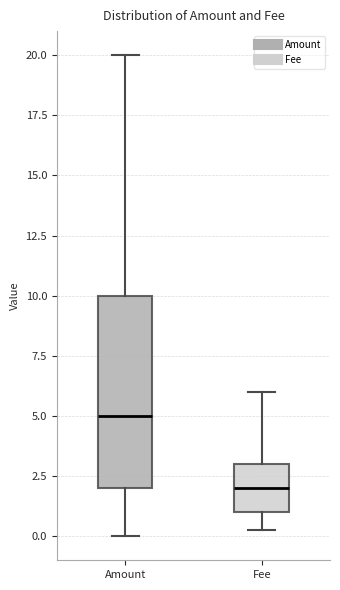

Reading left to right, transcribe this box plot: for each box, give where its median line is, the range the box spans, and where its two whiskers end, as read against the y-axis. The values are not printed on the chart, so give them approximately, as read against the axis.

Amount: median 5, box 2 to 10, whiskers 0 to 20
Fee: median 2, box 1 to 3, whiskers 0 to 6